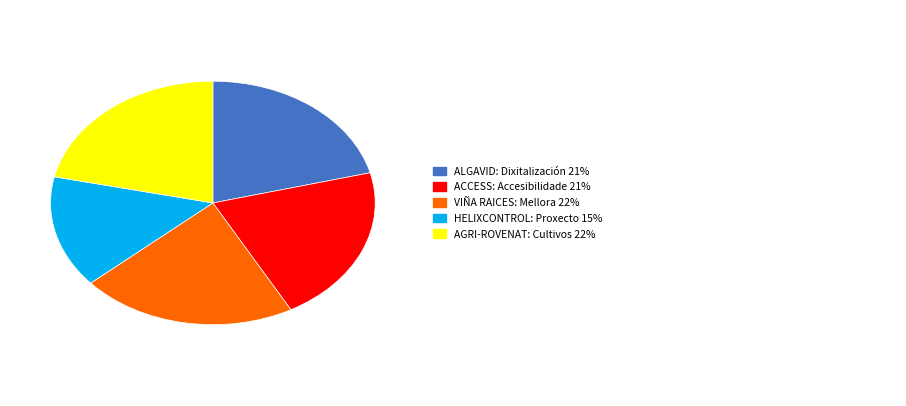

How many segments does this pie chart have?

5